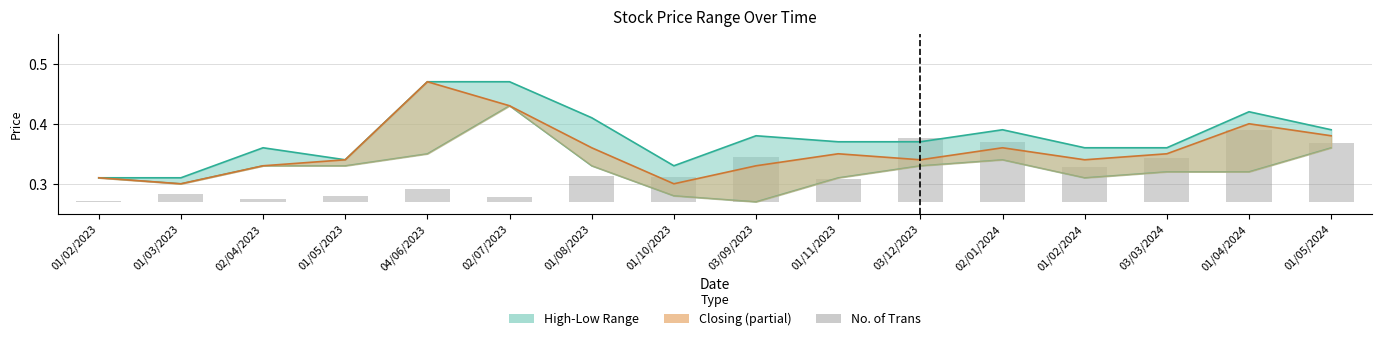

At 02/01/2024, list the series in order from smallest to largest.

No. of Trans (scaled), Low, Closing, High